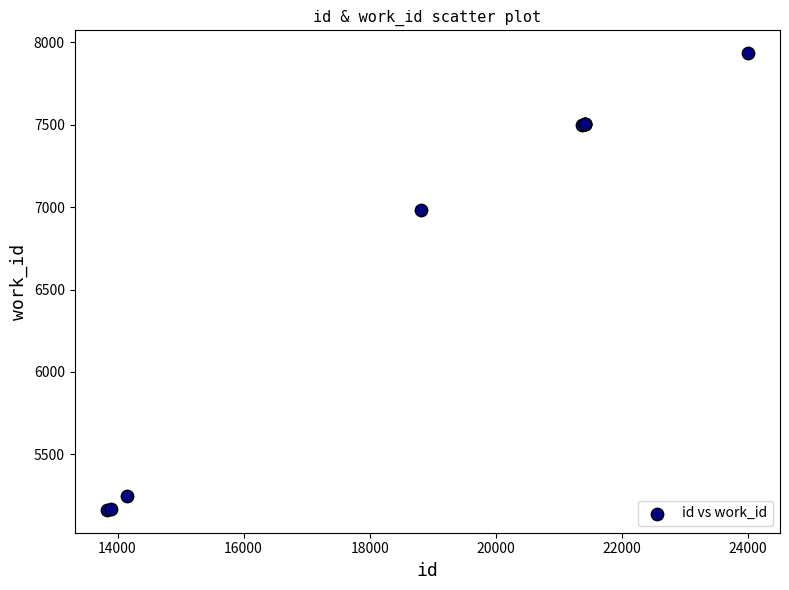

What Y value in the scatter plot is closest to 6548?

6982